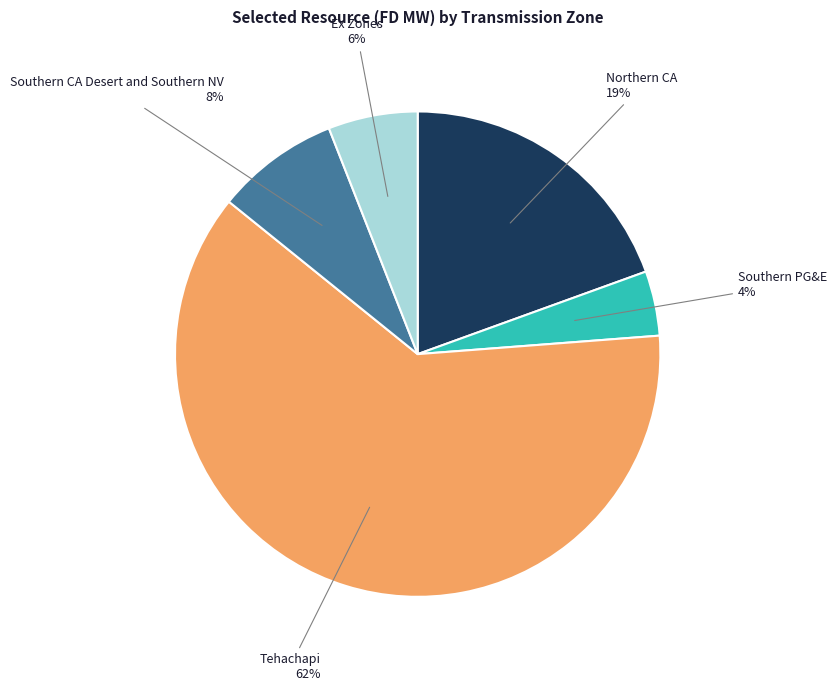

What is the smallest slice in the pie chart?

Southern PG&E